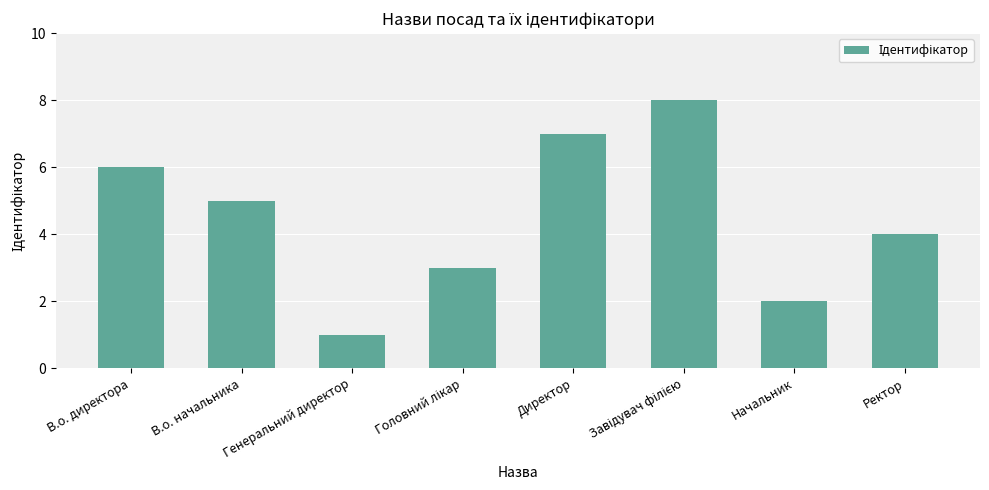

Reading right to left, extract all data points from this chart.

4	2	8	7	3	1	5	6